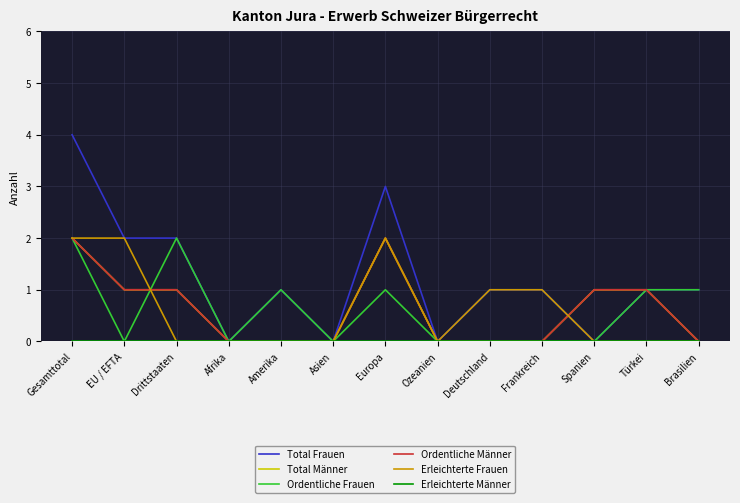

Does the chart display data point markers on the line(s)?

No